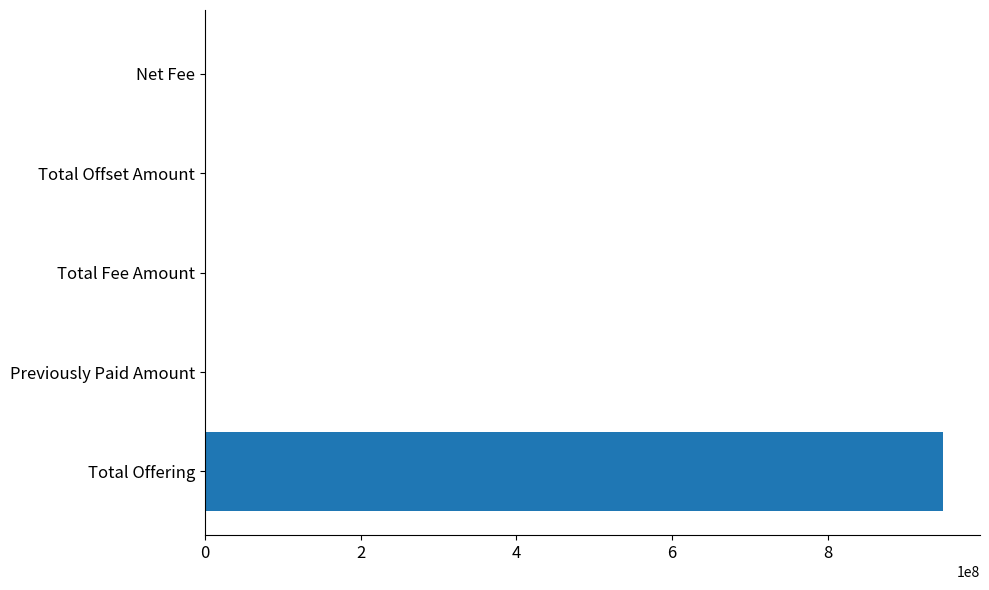

The value at Total Offset Amount is 516053982.8. True or false?

False